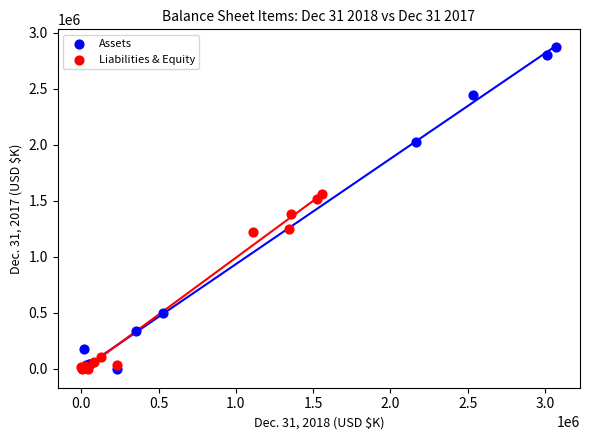

Which series has the widest spread of Y values?

Assets